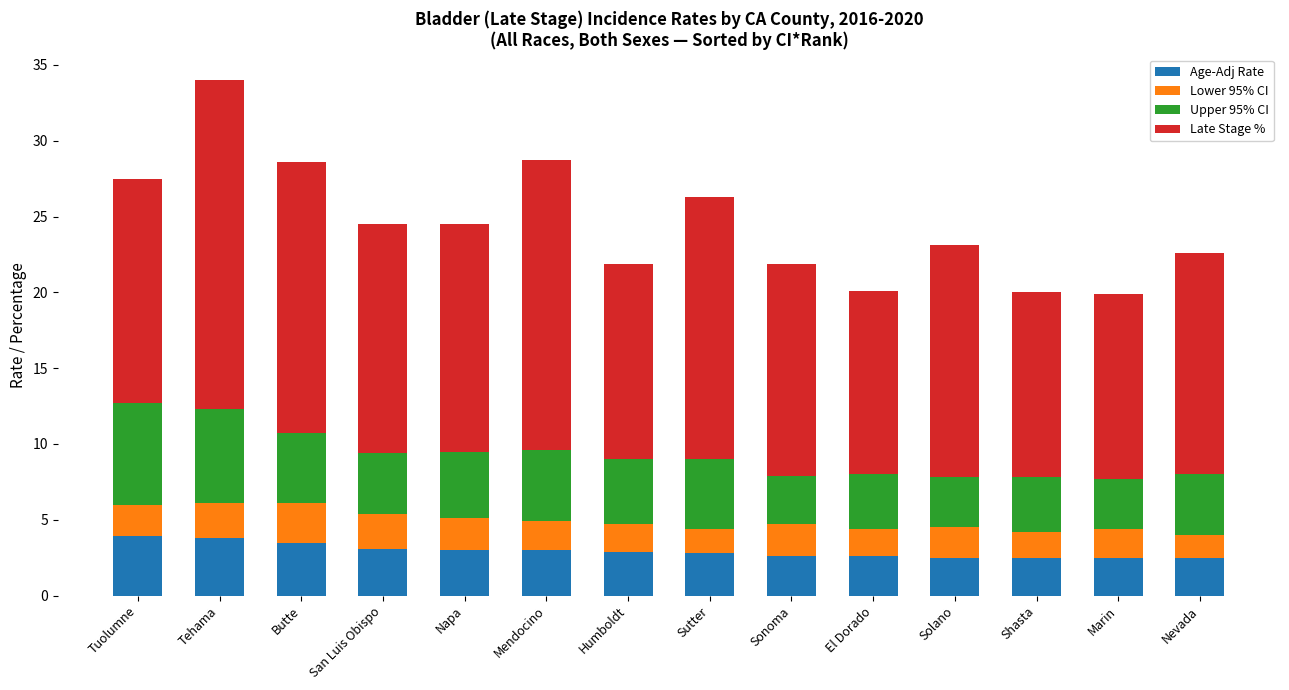

At which category is the sum across all series the highest?

Tehama